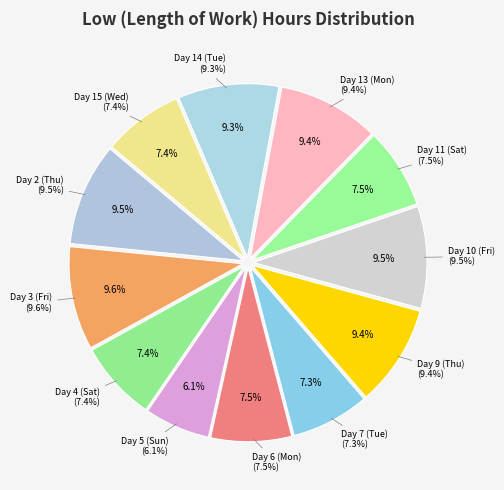

Count the number of slices in the pie.

12